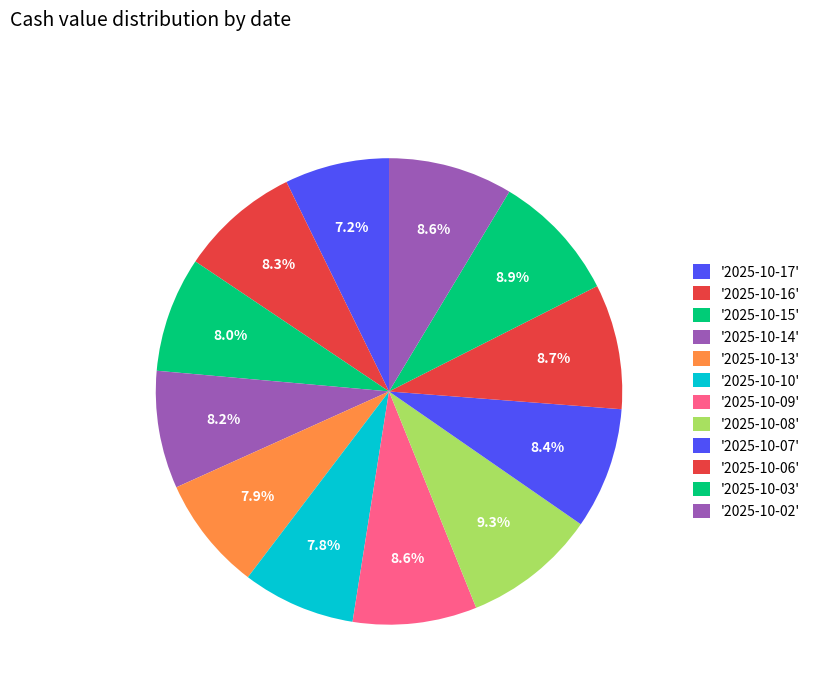

How many segments does this pie chart have?

12